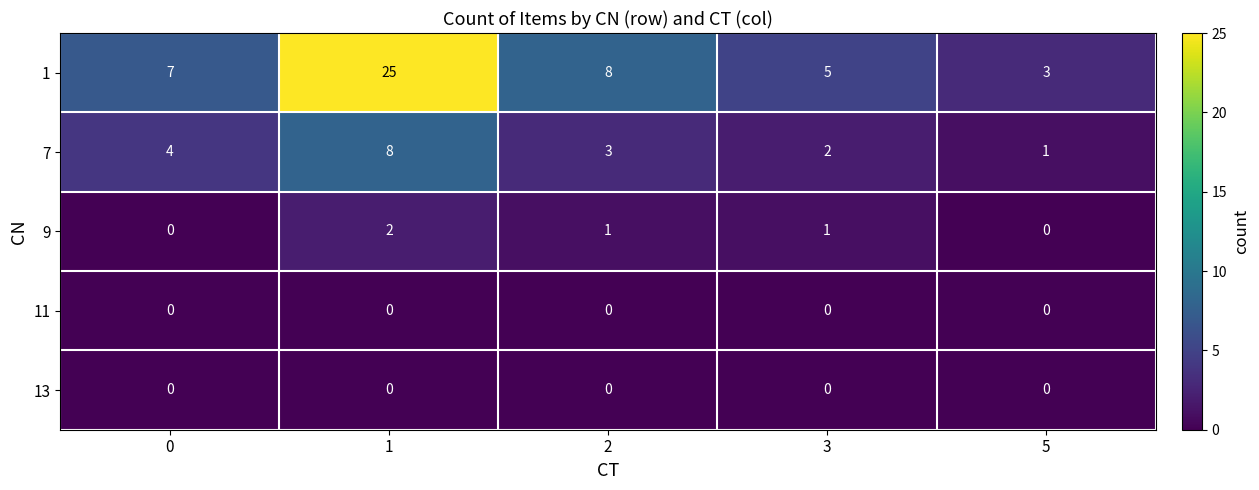

How many 7 values are between 2 and 4?

3